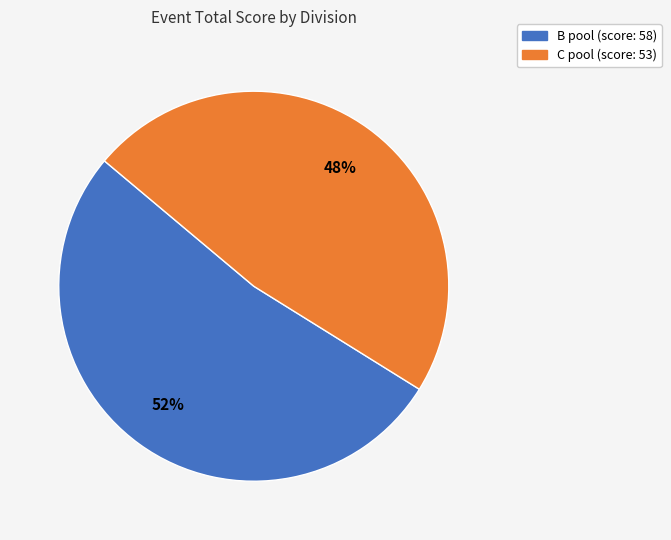

Rank the categories by value from highest to lowest.

B pool, C pool